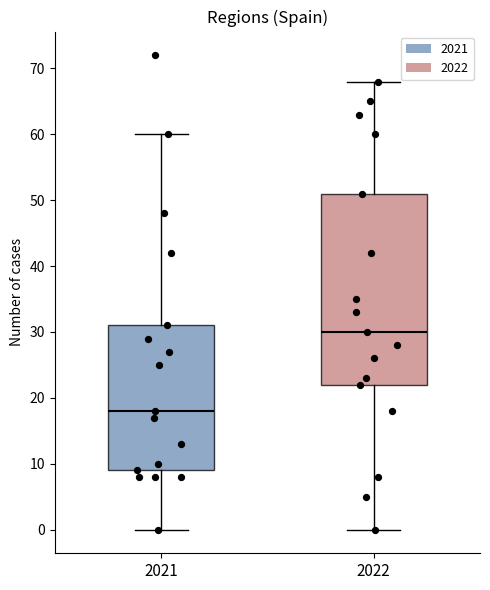

Which box has the lowest median line?

2021